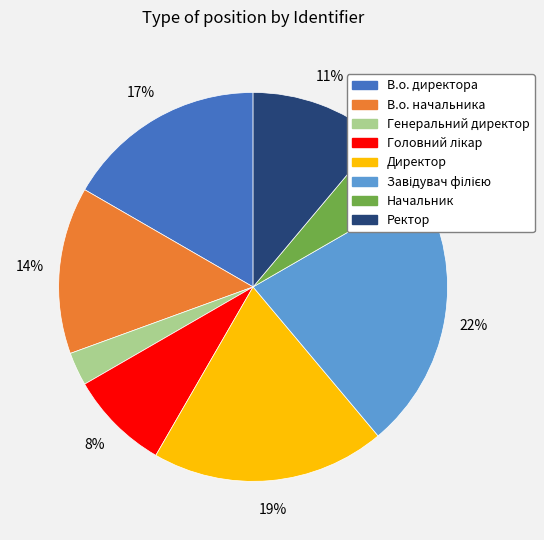

The Начальник slice represents 6% of the pie. True or false?

True